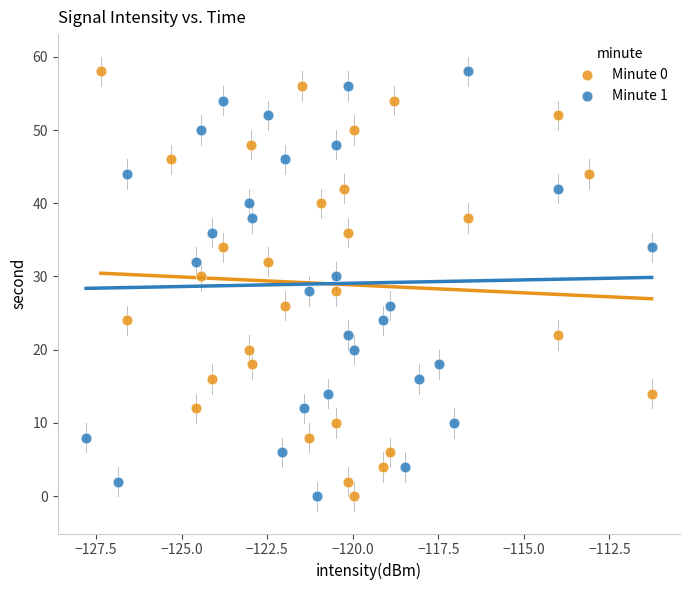

What are all the series names shown in the legend?

Minute 0, Minute 1